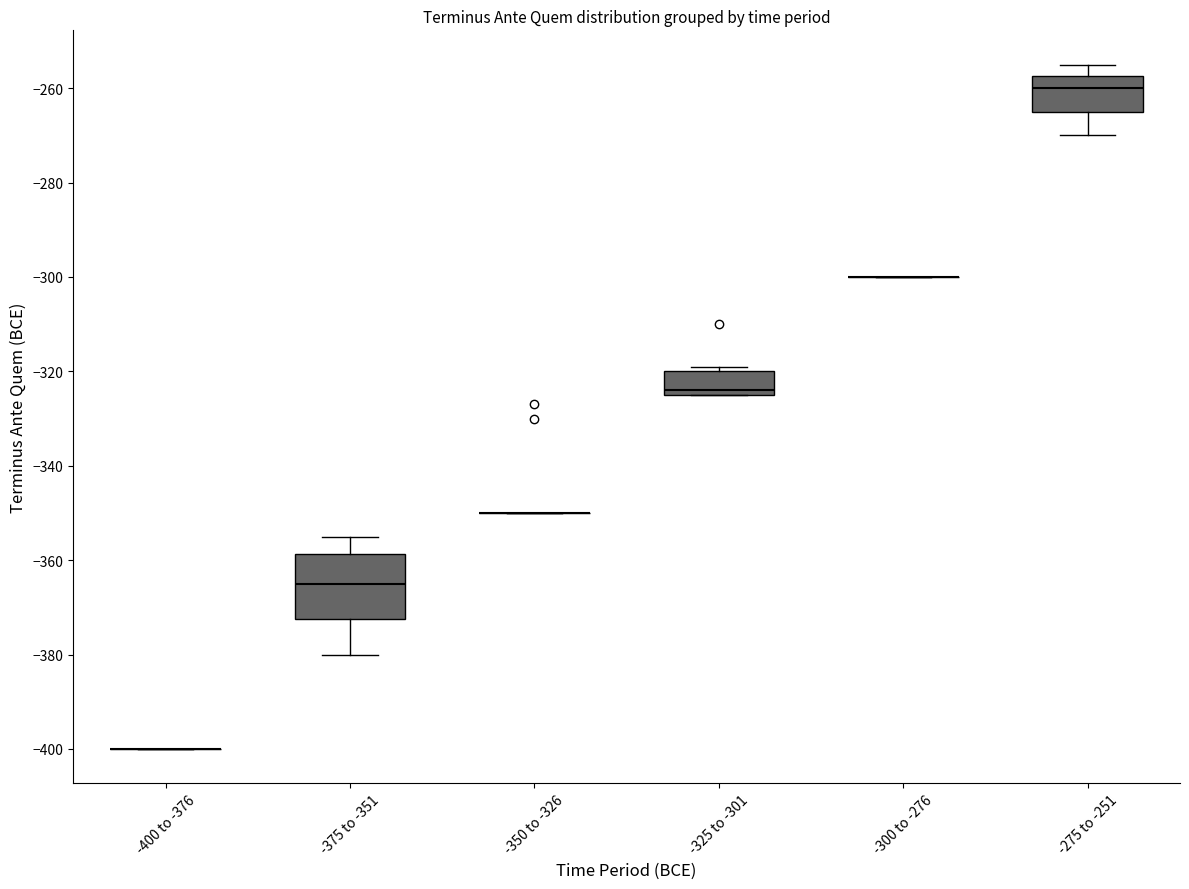

Comparing the boxes themselves (not the whiskers), which one is the tallest?

-375 to -351